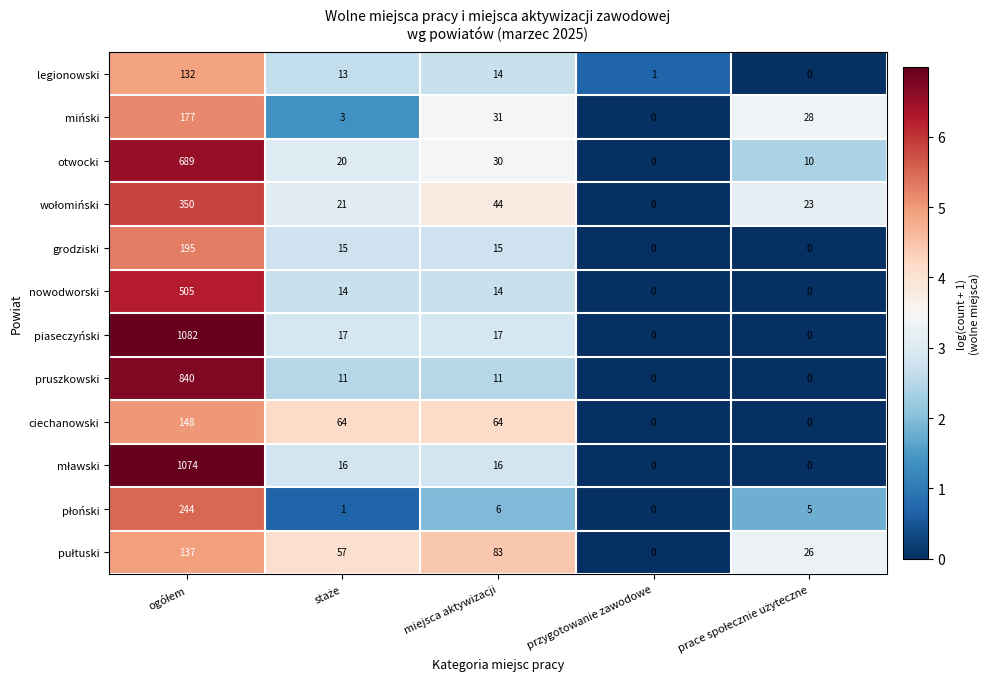

What is the difference between the maximum and minimum values in the grodziski series?

195